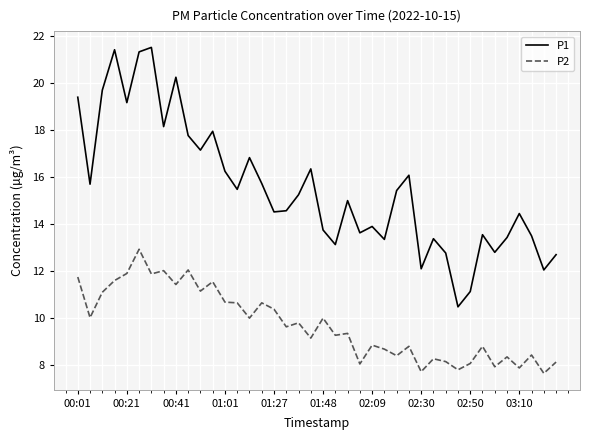

Which series has the largest total across all categories?

P1